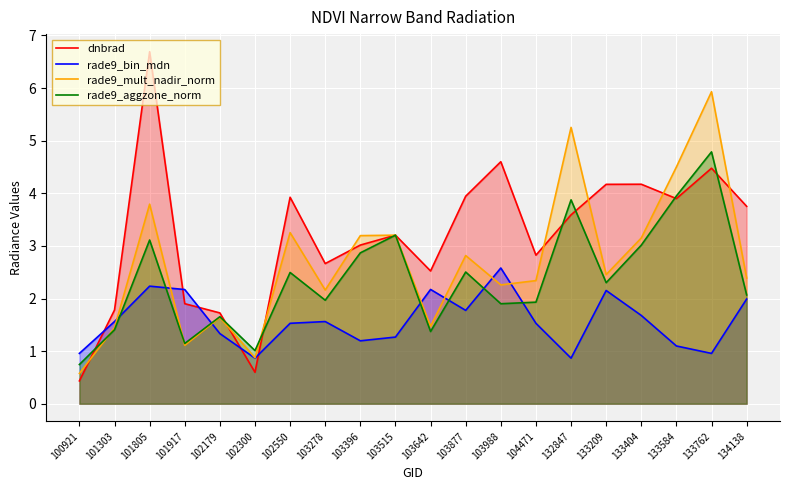

Between 103515 and 132847, which is larger?

132847